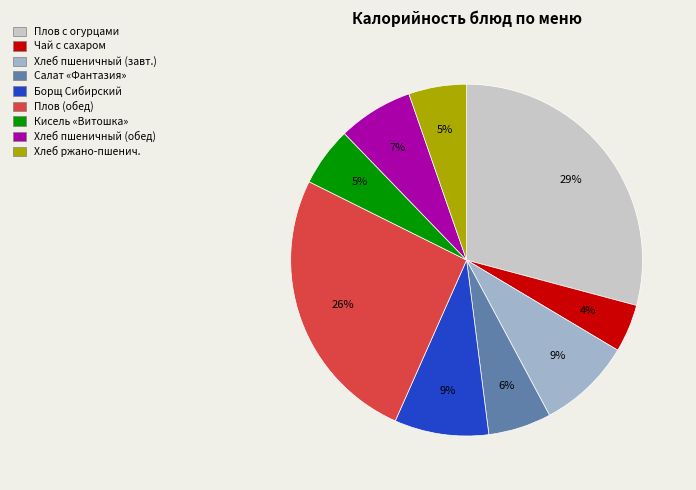

To the nearest percent, what is the difference between the largest and smallest slice percentages?

25%